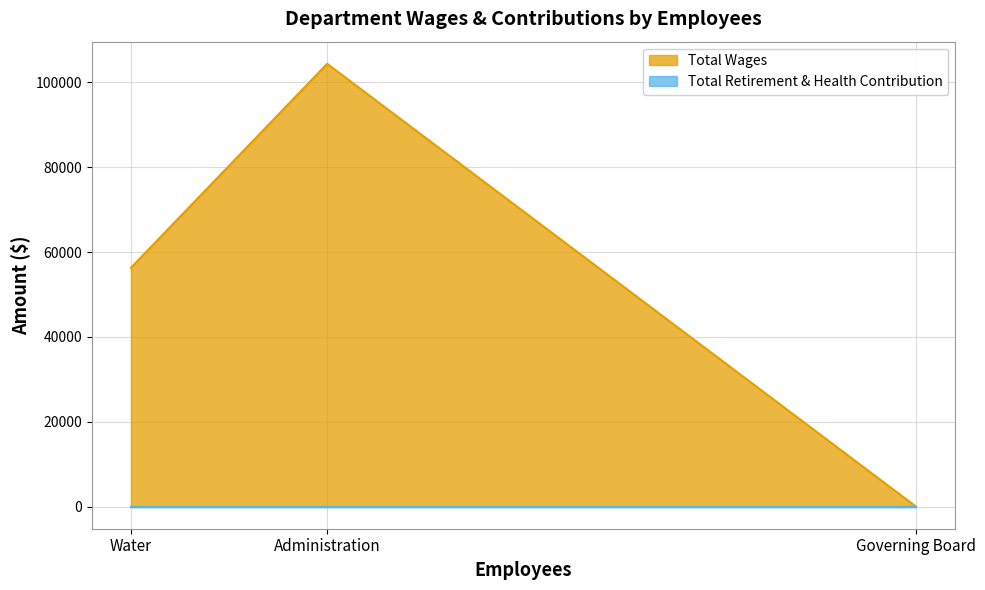

The Total Wages series shows 104380 at Administration. True or false?

True